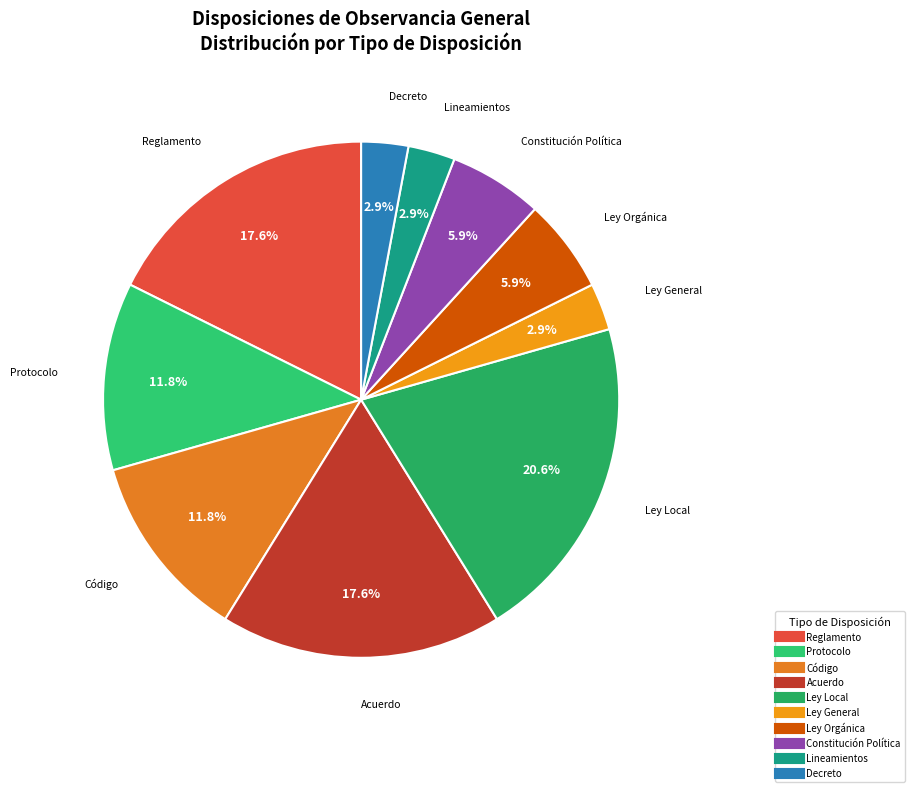

Does any single category account for the majority?

No